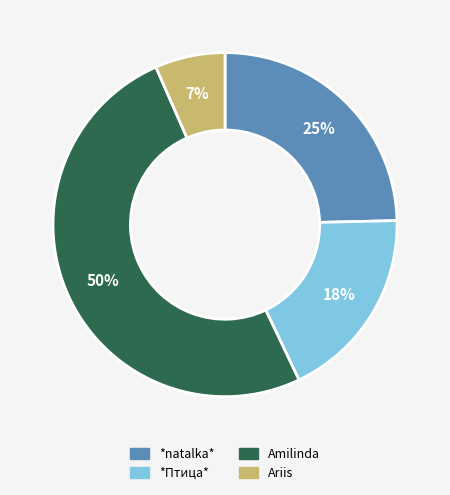

What is the majority slice?

Amilinda